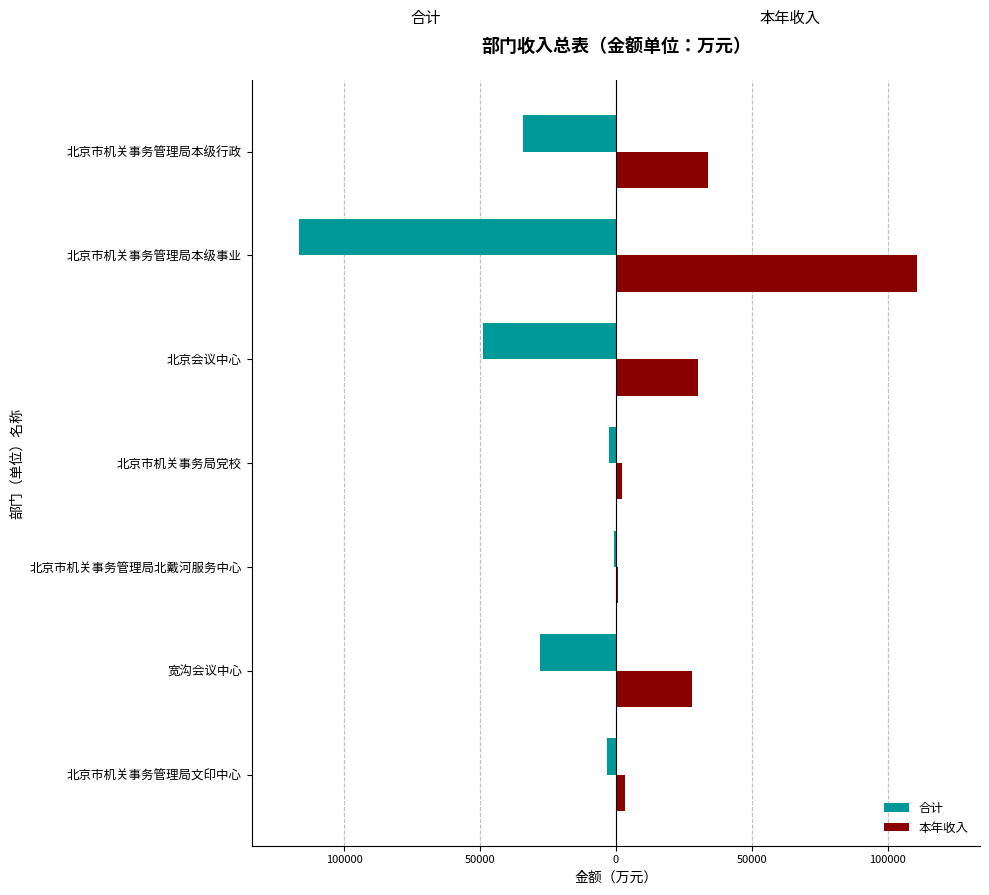

What are all the series names shown in the legend?

合计, 本年收入